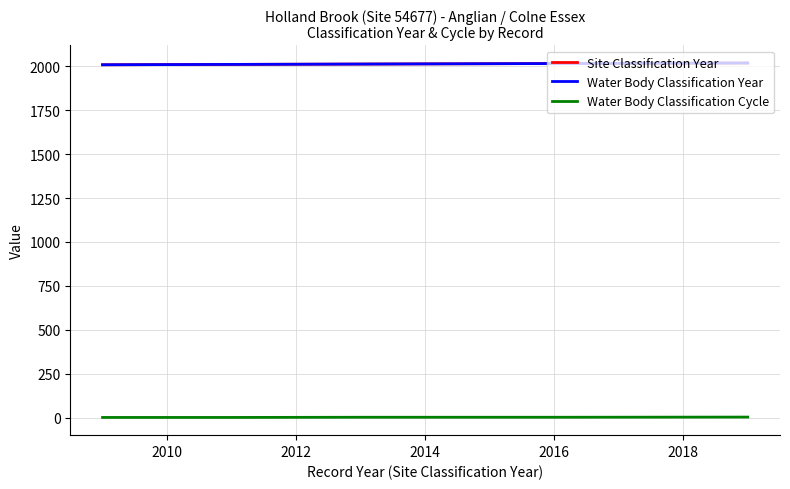

Does the chart have visible grid lines?

Yes